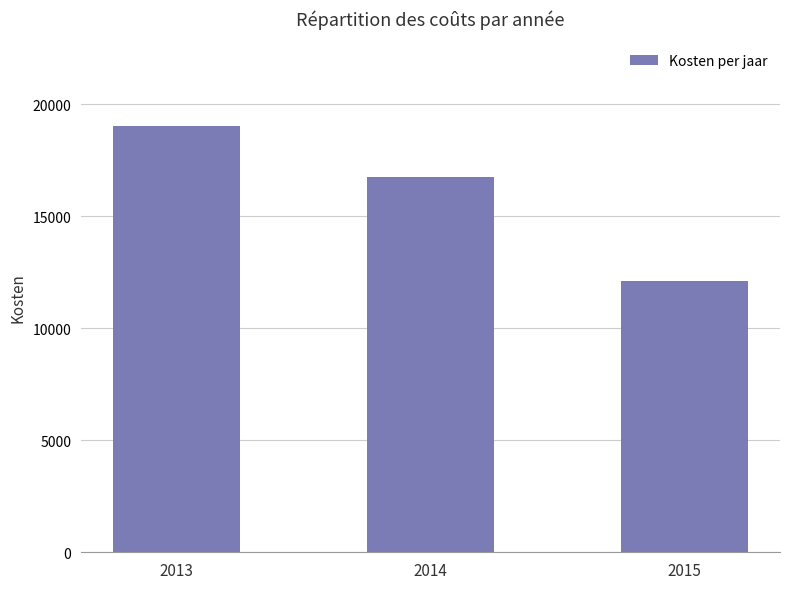

What is the value of the 1st bar from the left?

19010